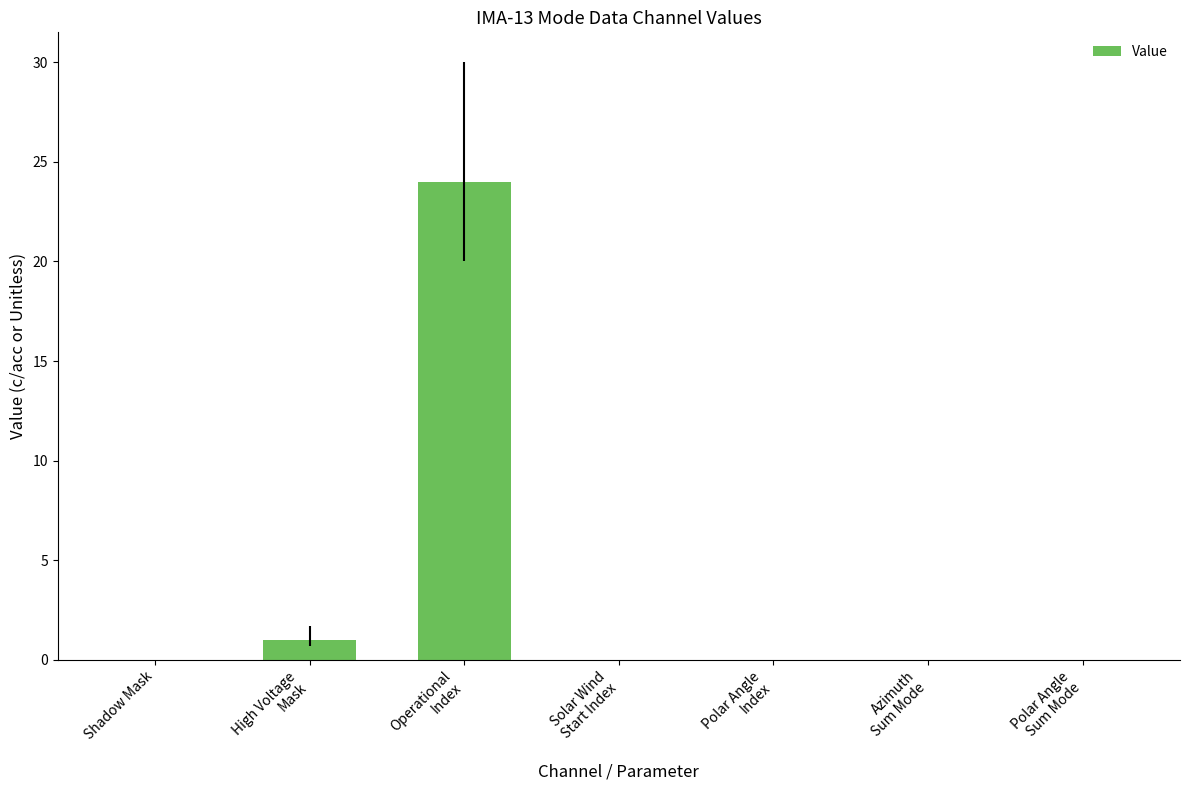

What is the average value?

4